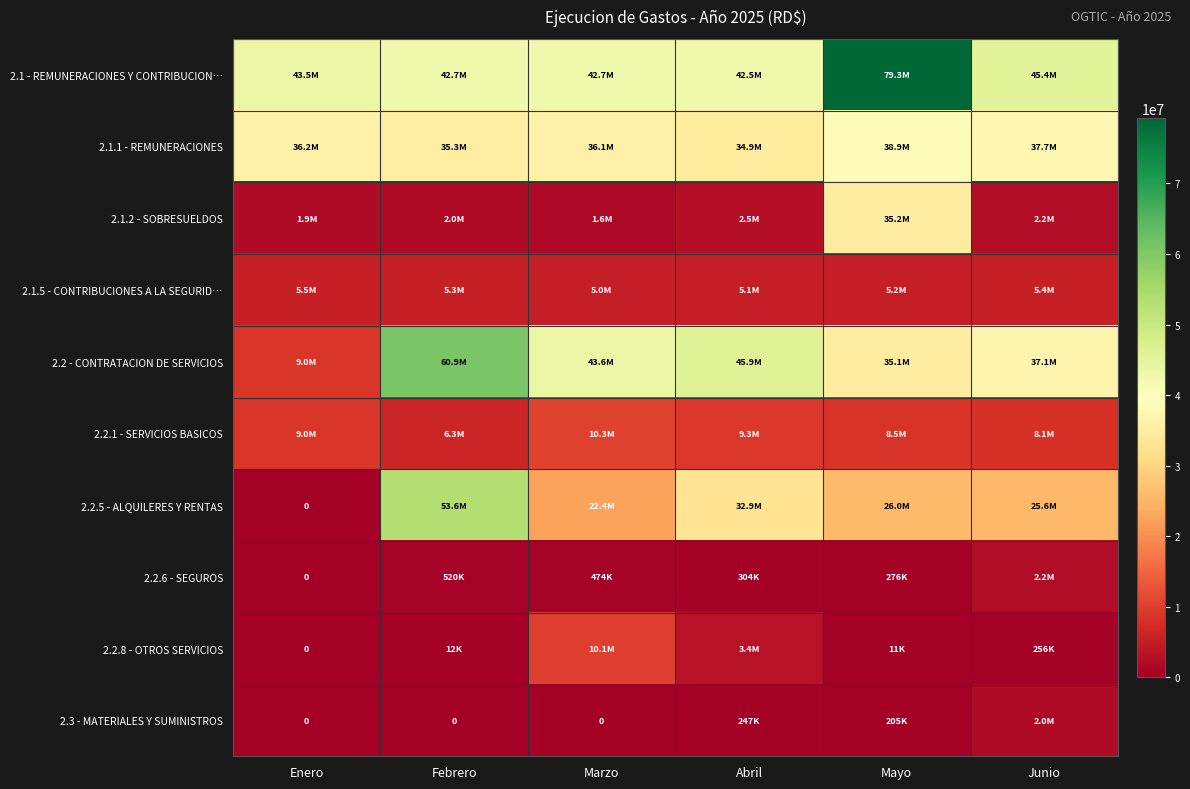

How many series are shown in this chart?

10